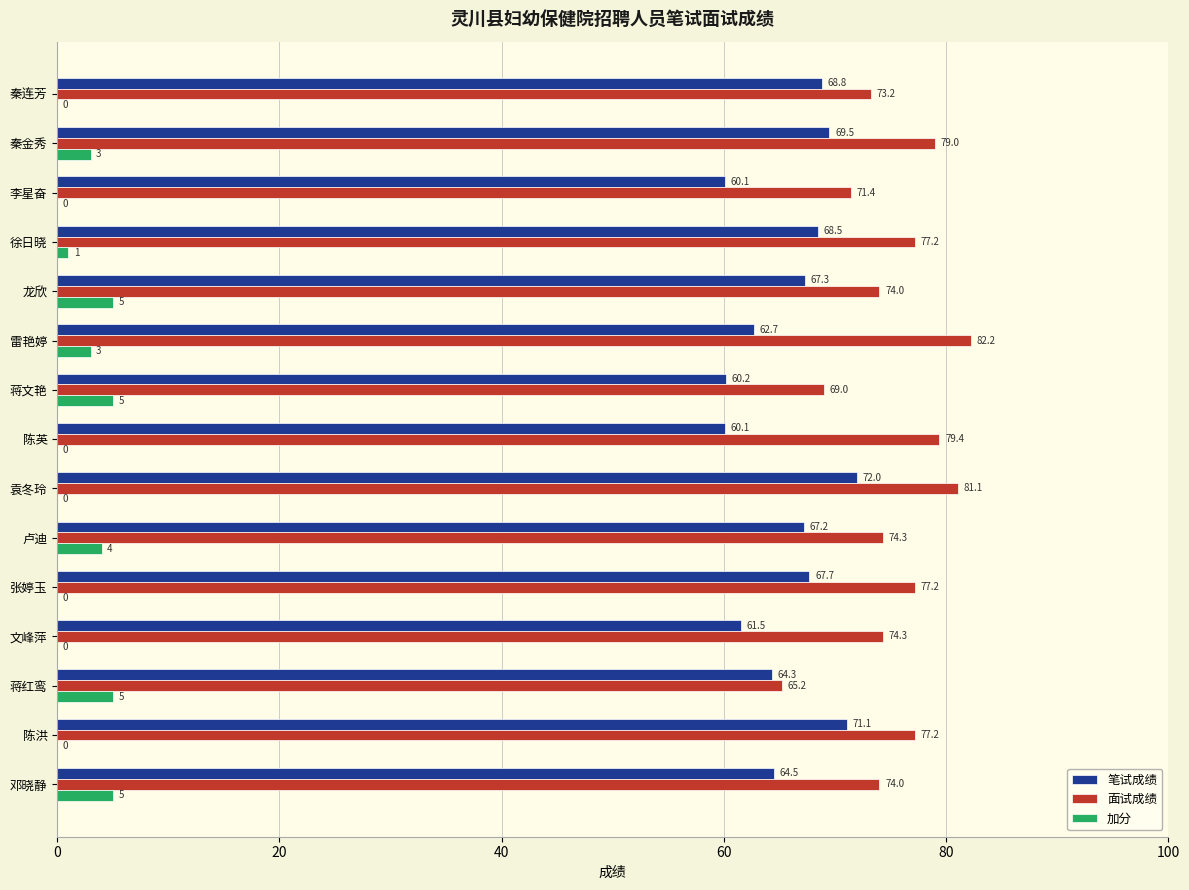

Between 雷艳婷 and 袁冬玲, which series saw the biggest shift?

笔试成绩